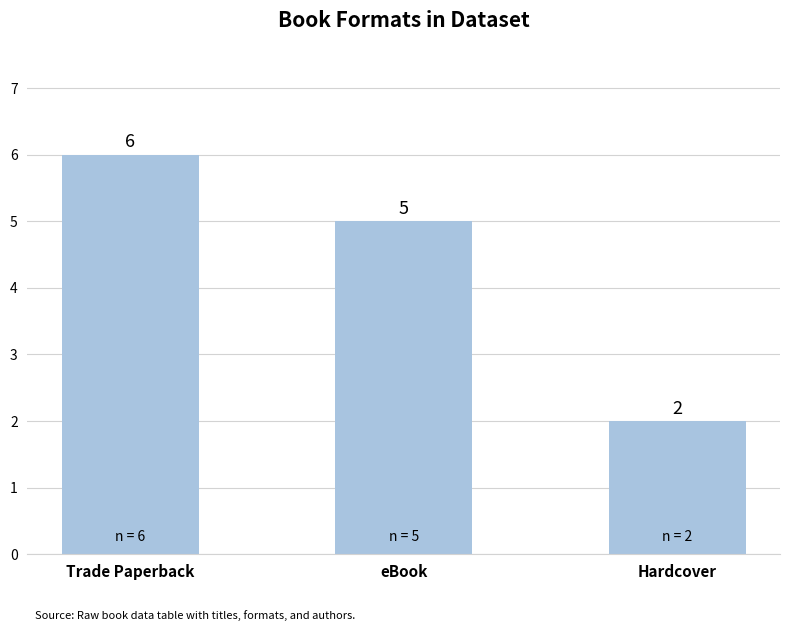

What is the ratio of the value at eBook to the value at Hardcover?

2.5